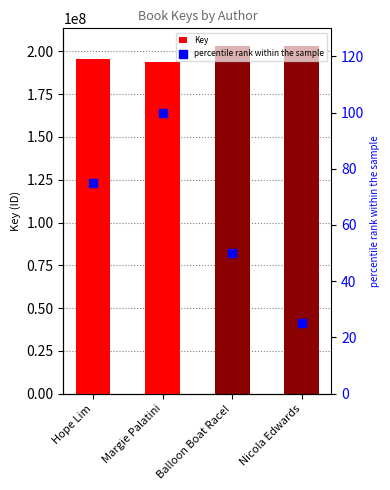

Which series contains the highest Y value?

Key